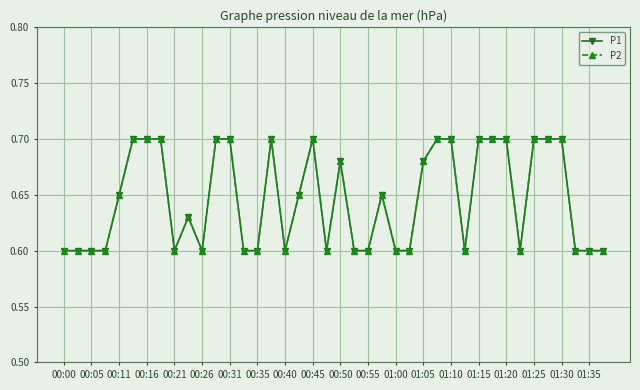

Reading left to right, what are all the values shown in this chart?

P1: 0.6	0.6	0.6	0.6	0.7	0.7	0.7	0.7	0.6	0.6	0.6	0.7	0.7	0.6	0.6	0.7	0.6	0.7	0.7	0.6	0.7	0.6	0.6	0.7	0.6	0.6	0.7	0.7	0.7	0.6	0.7	0.7	0.7	0.6	0.7	0.7	0.7	0.6	0.6	0.6
P2: 0.6	0.6	0.6	0.6	0.7	0.7	0.7	0.7	0.6	0.6	0.6	0.7	0.7	0.6	0.6	0.7	0.6	0.7	0.7	0.6	0.7	0.6	0.6	0.7	0.6	0.6	0.7	0.7	0.7	0.6	0.7	0.7	0.7	0.6	0.7	0.7	0.7	0.6	0.6	0.6